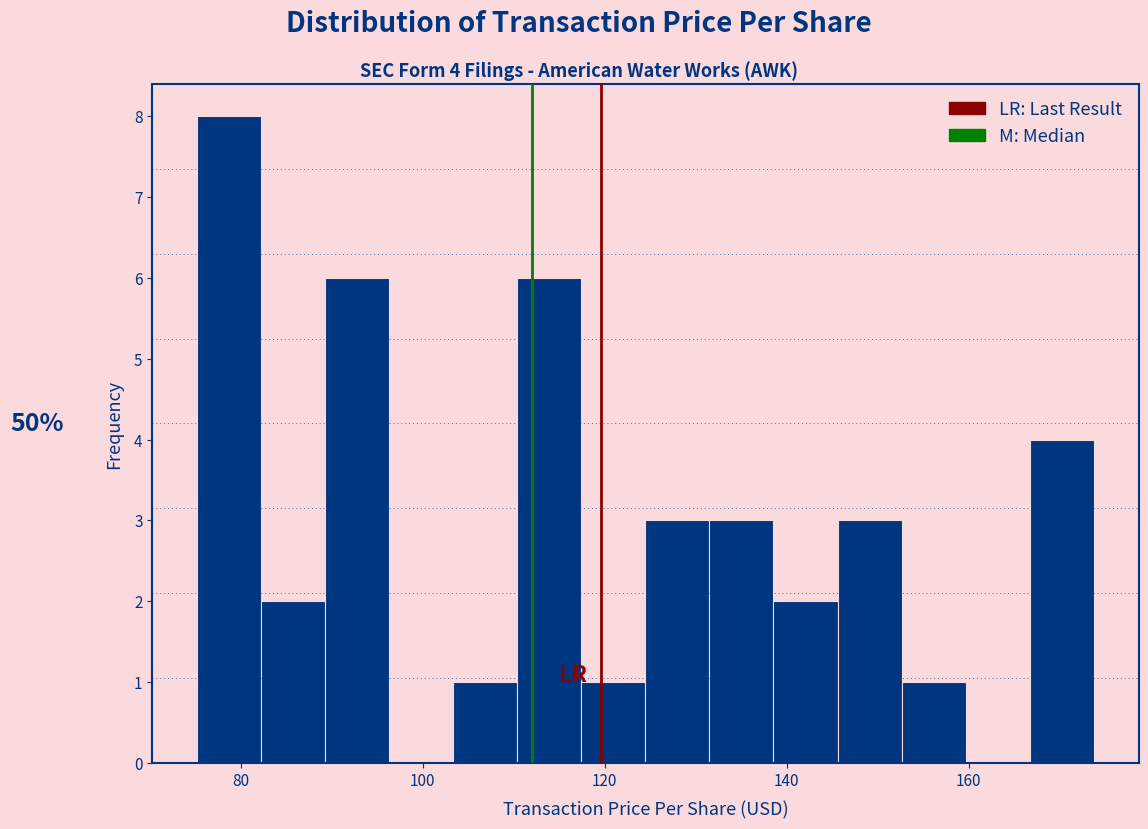

Read against the x-axis, roughly where is the centre of the tallest bar?

78